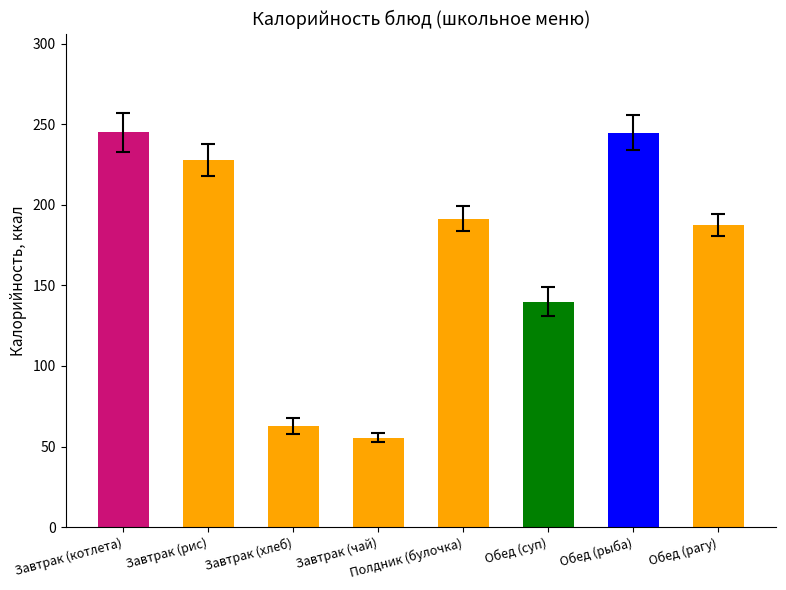

What is the label of the 6th bar from the left?

Обед (суп)